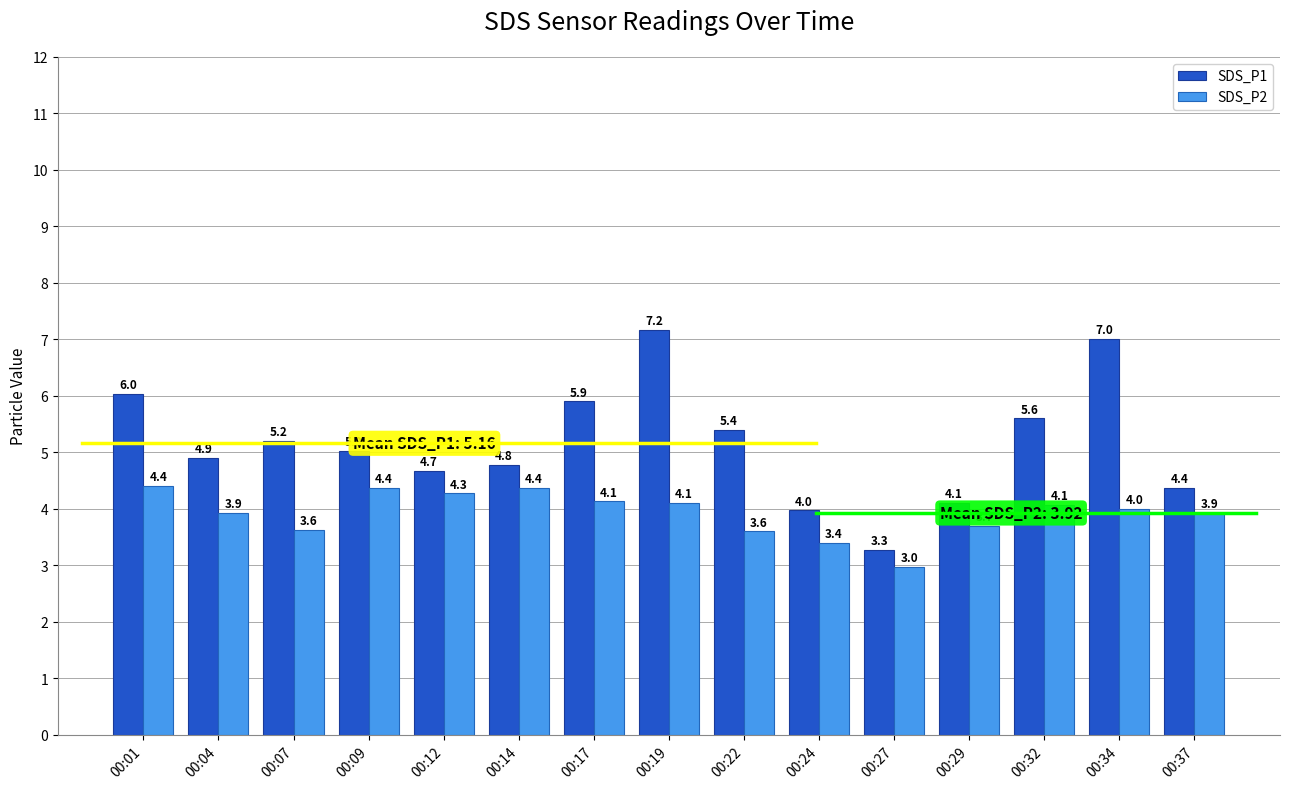

How many values in the SDS_P2 series are below 4?

7